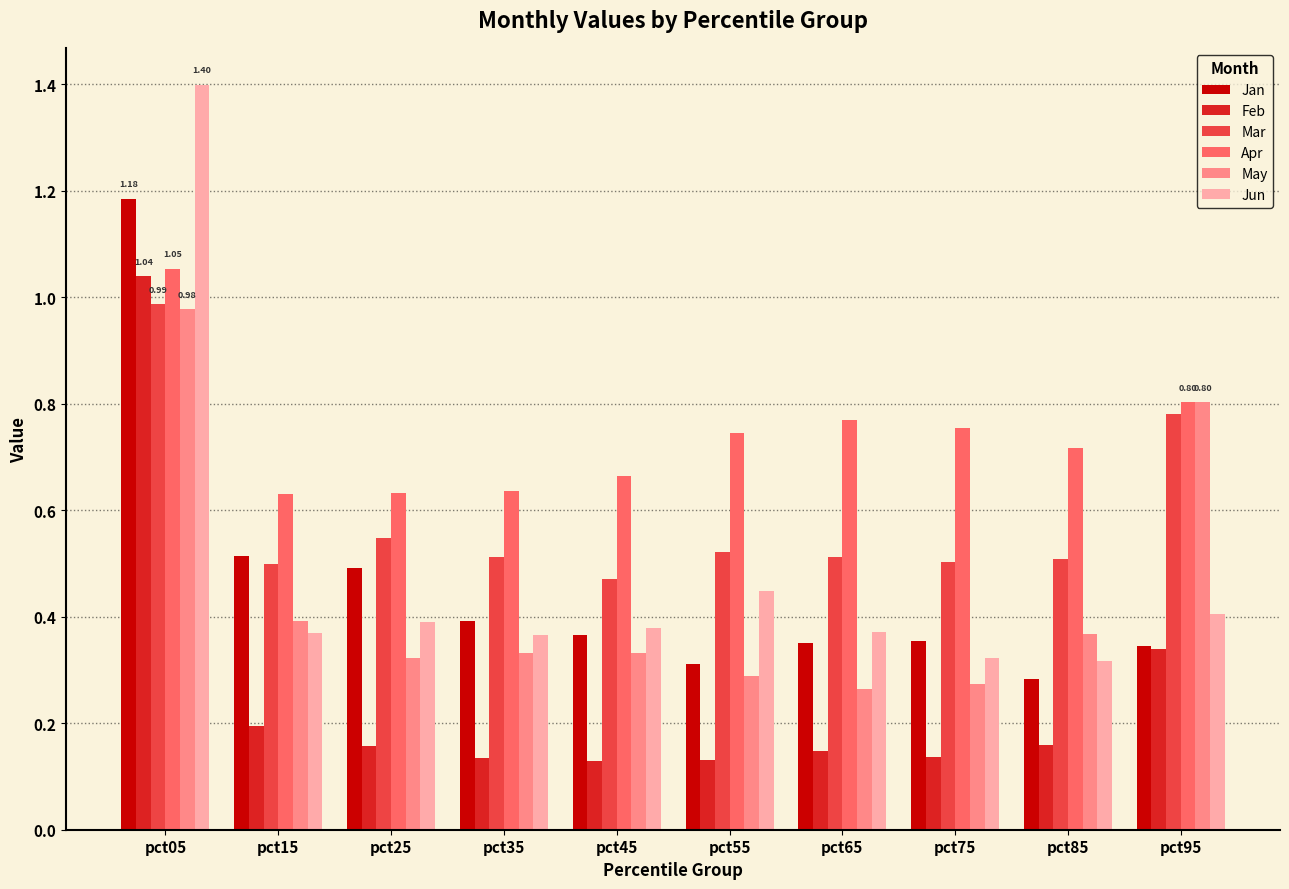

The Mar series shows 0.5 at pct15. True or false?

True